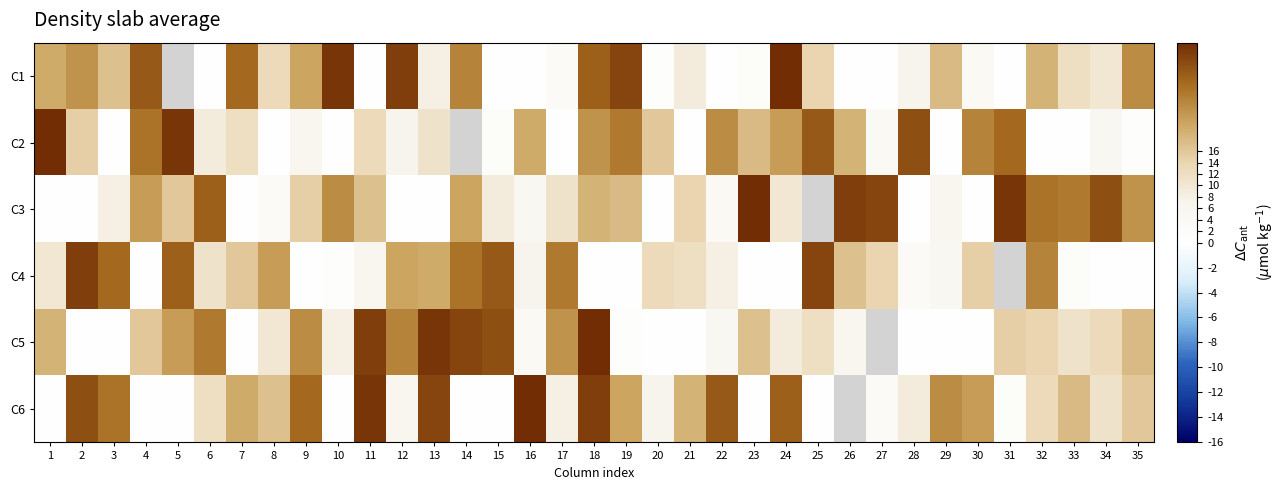

What is the total value across all series at 16?

71.0